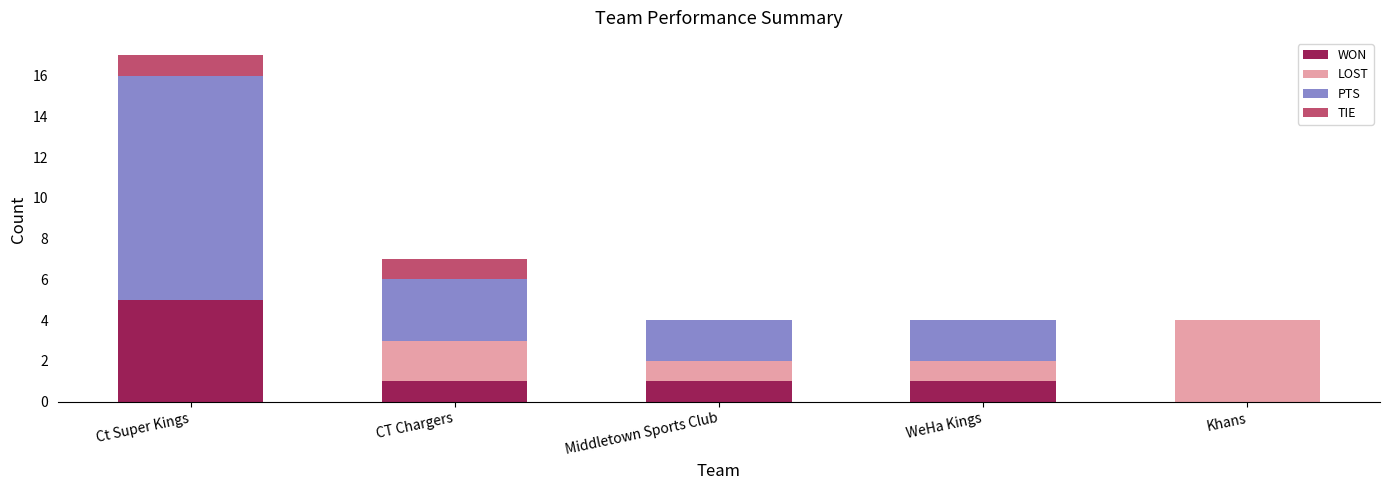

At which category is the sum across all series the highest?

Ct Super Kings